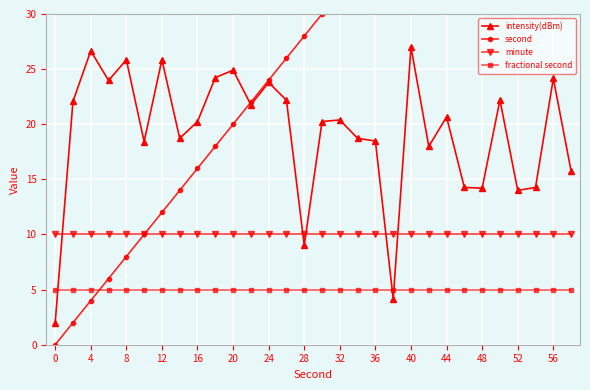

What is the maximum value for minute?

10.0